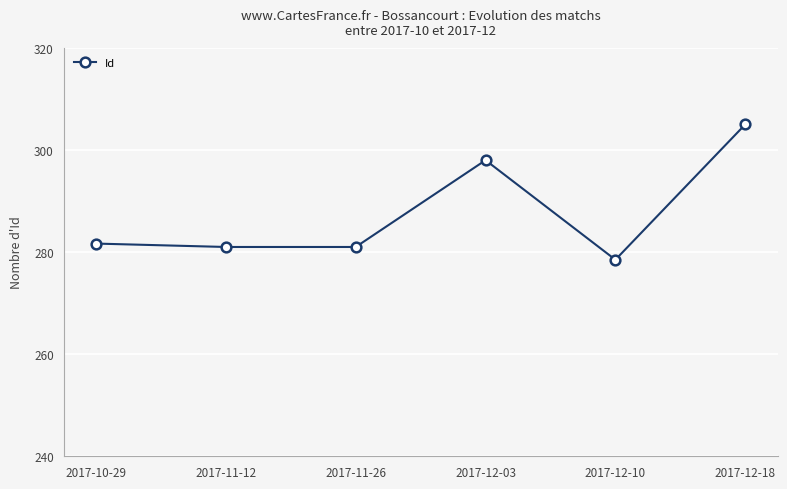

Which category has the highest value across all series?

2017-12-18